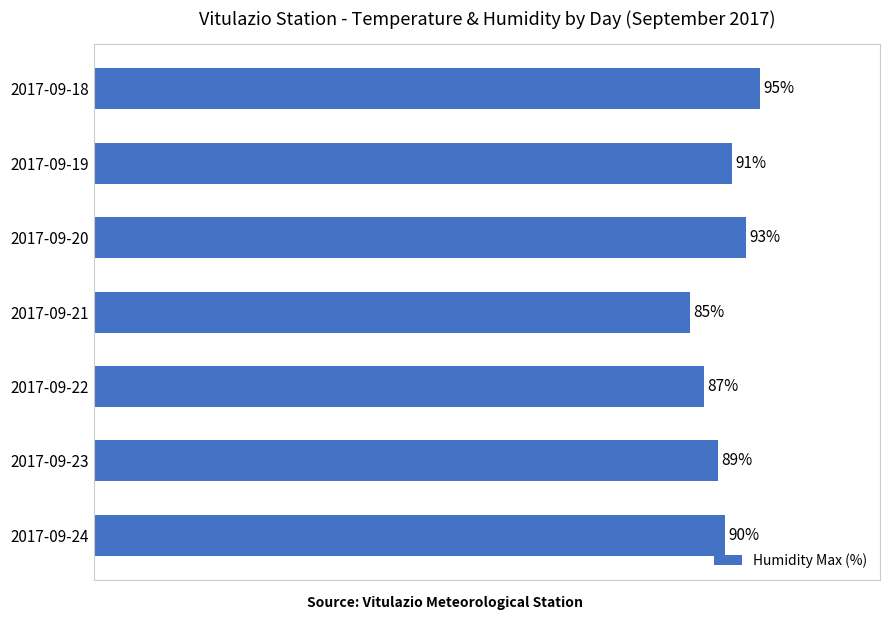

Does the chart contain any negative values?

No